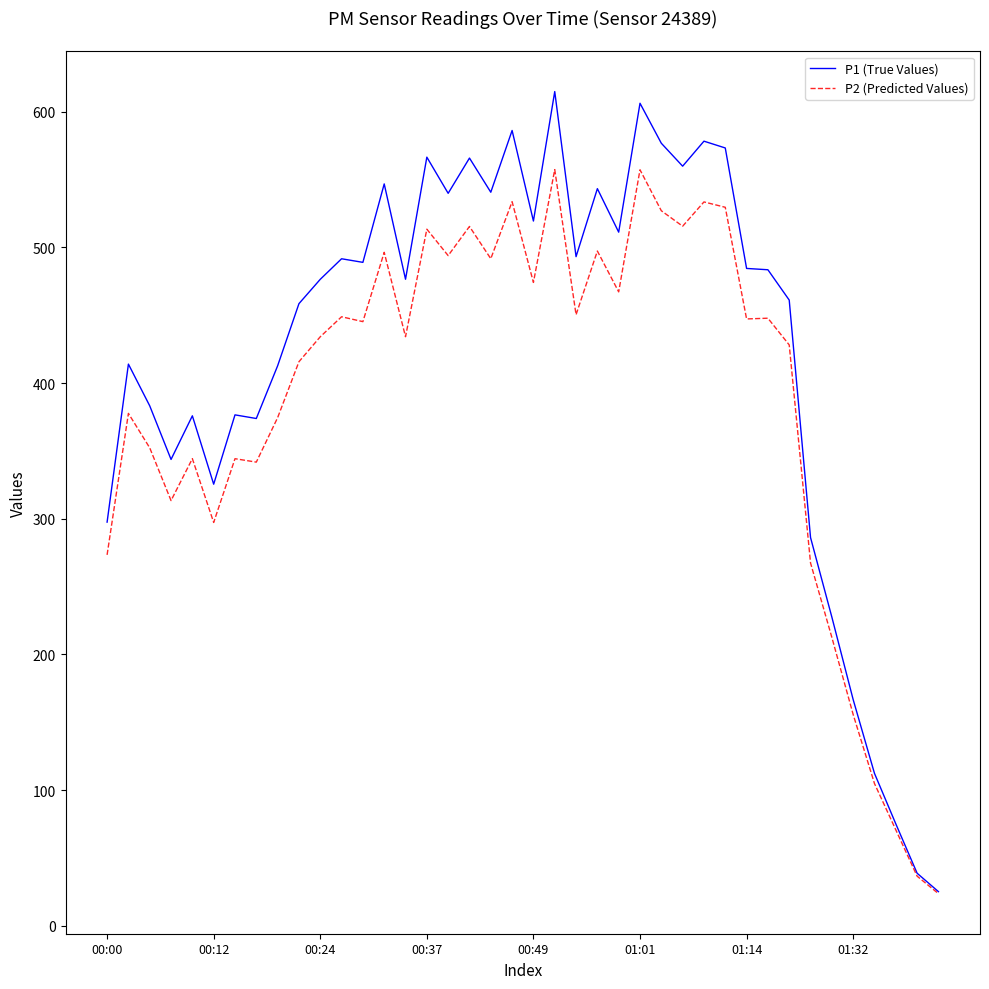

List the series in order of their peak value, lowest first.

P2 (Predicted Values), P1 (True Values)